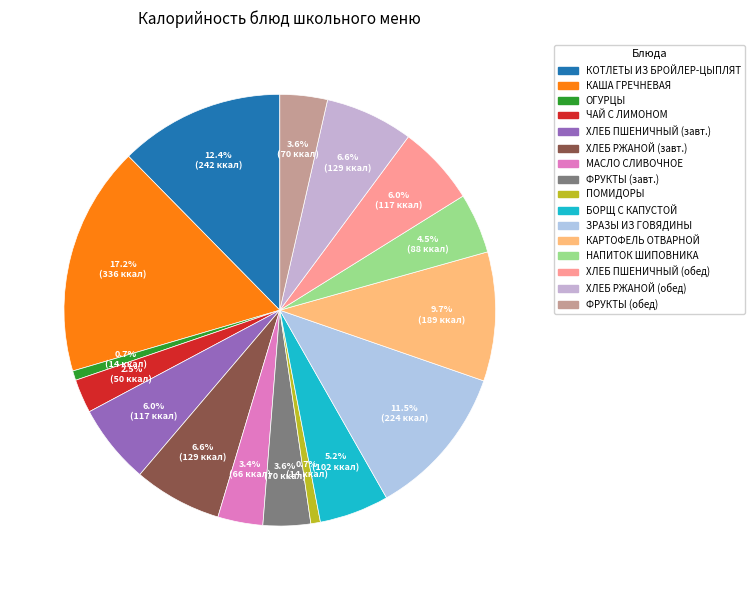

How many segments does this pie chart have?

16